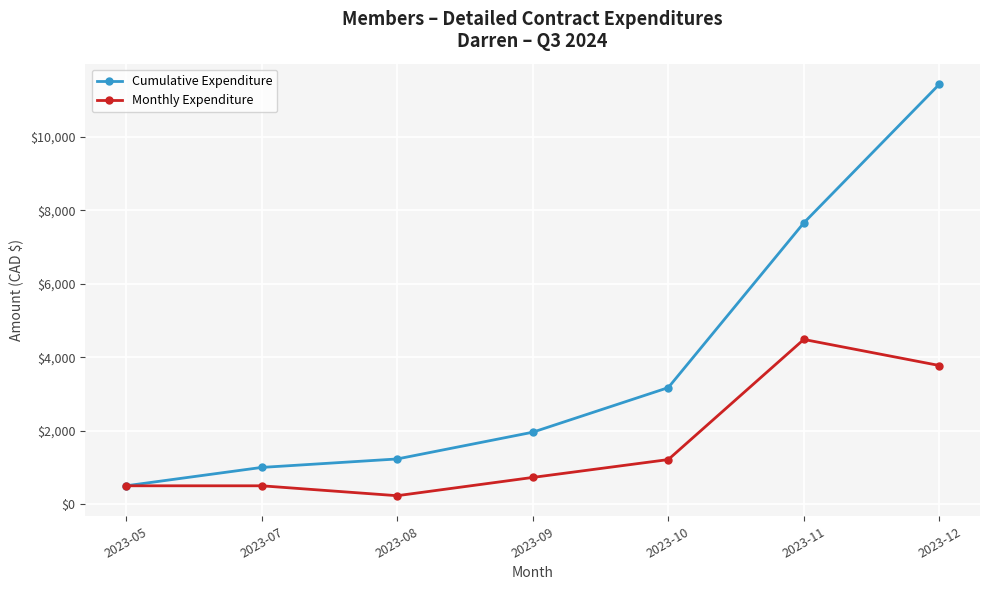

What is the difference between the highest and lowest values at 2023-12?

7654.3